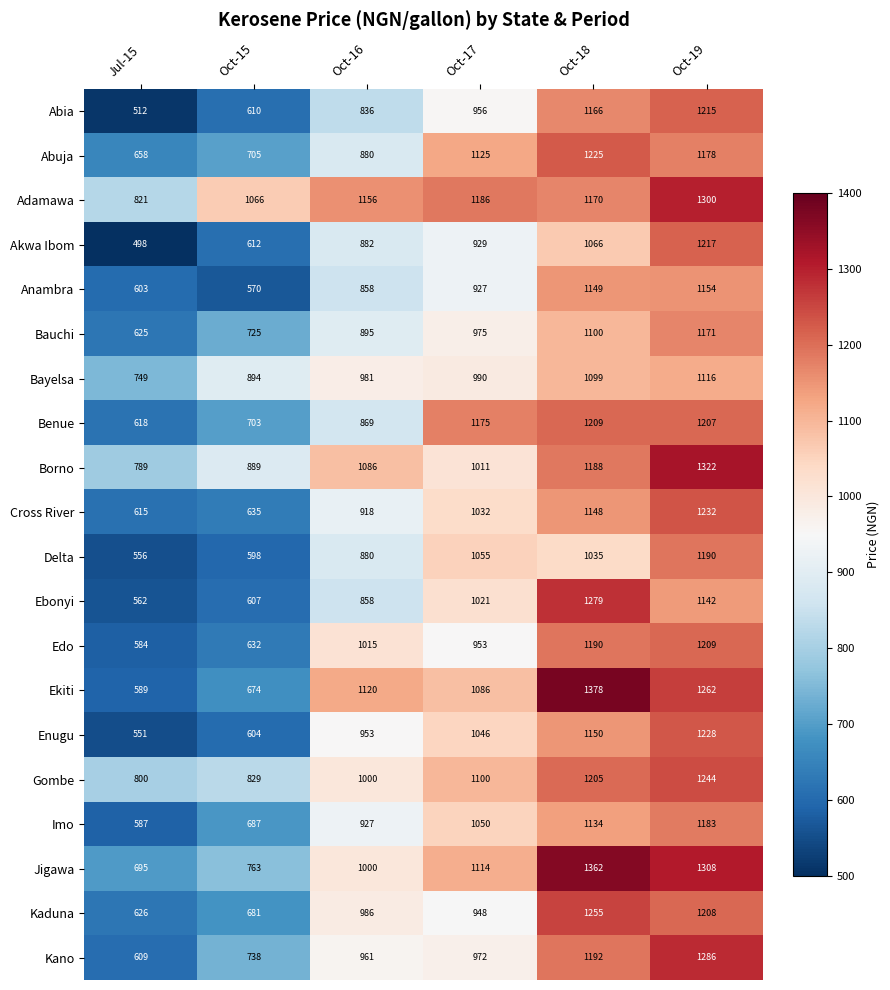

At how many categories does at least one series exceed 1142?

4